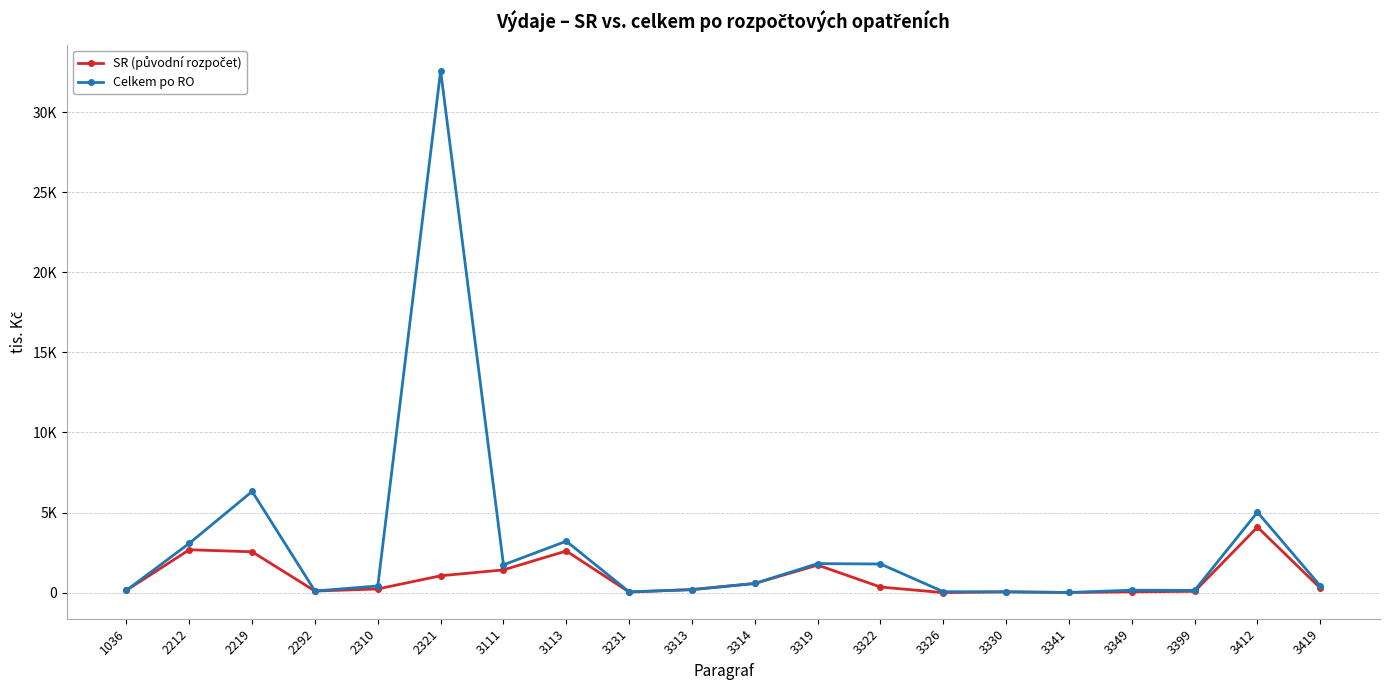

Is this an area chart (filled region under the line)?

No